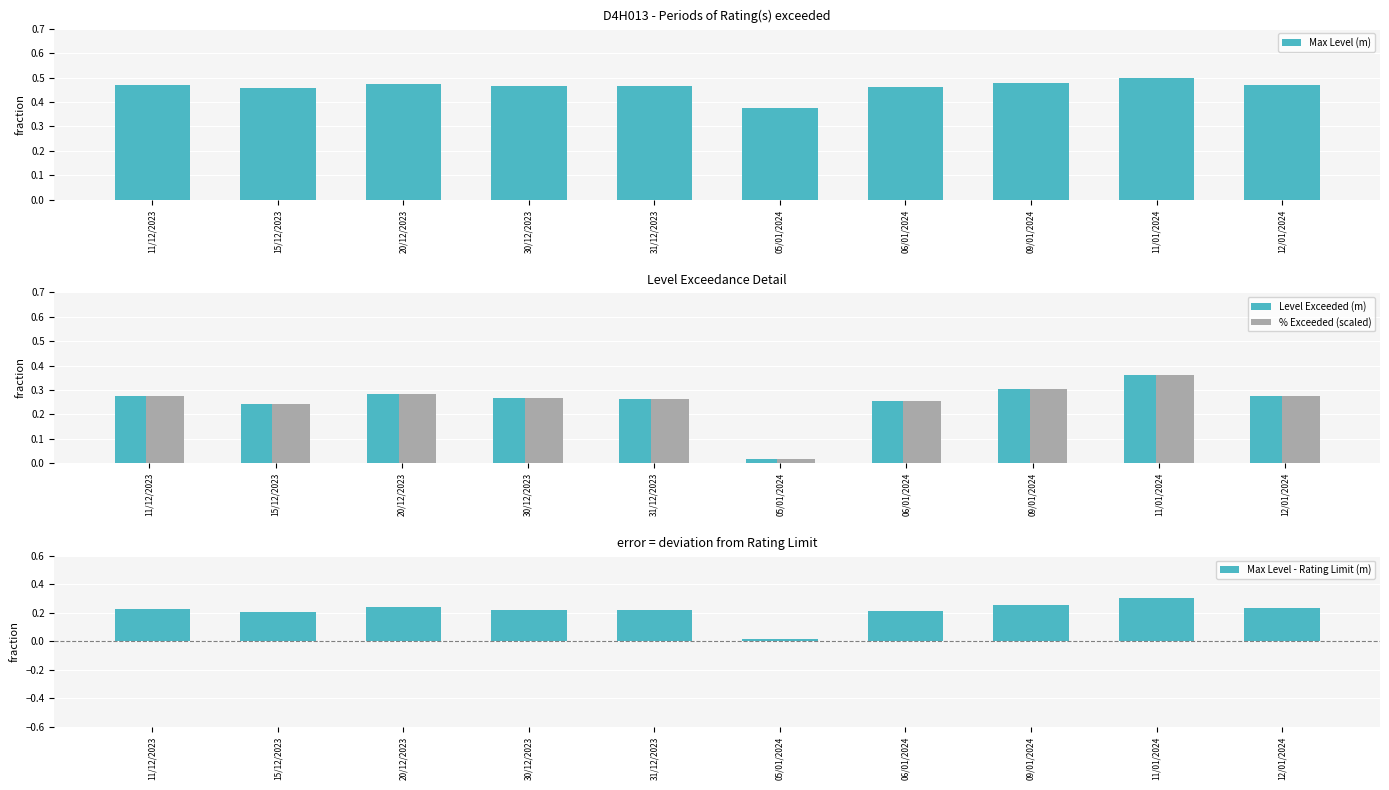

At how many categories does at least one series exceed 0?

10